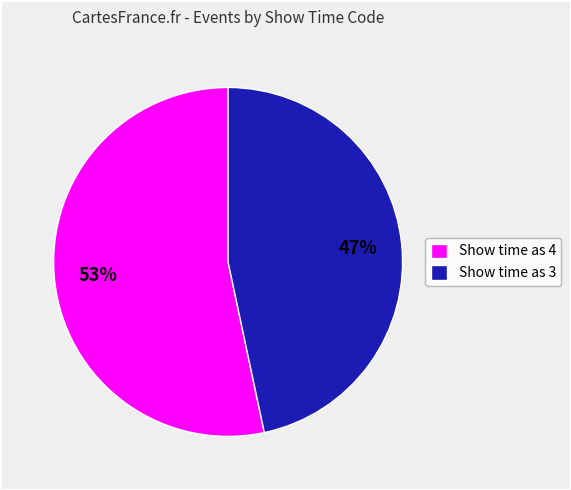

Rank the categories by value from lowest to highest.

Show time as 3, Show time as 4